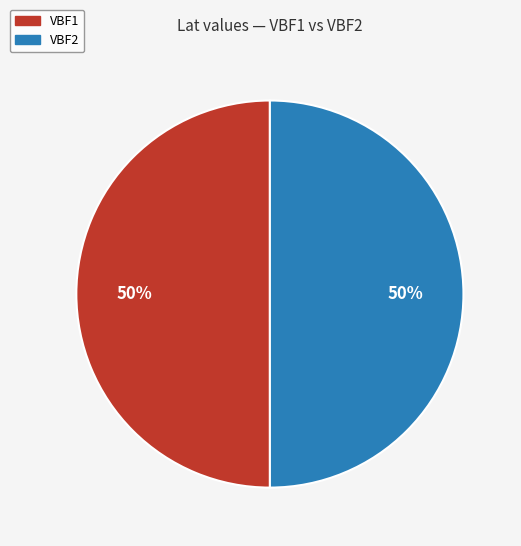

How many segments does this pie chart have?

2